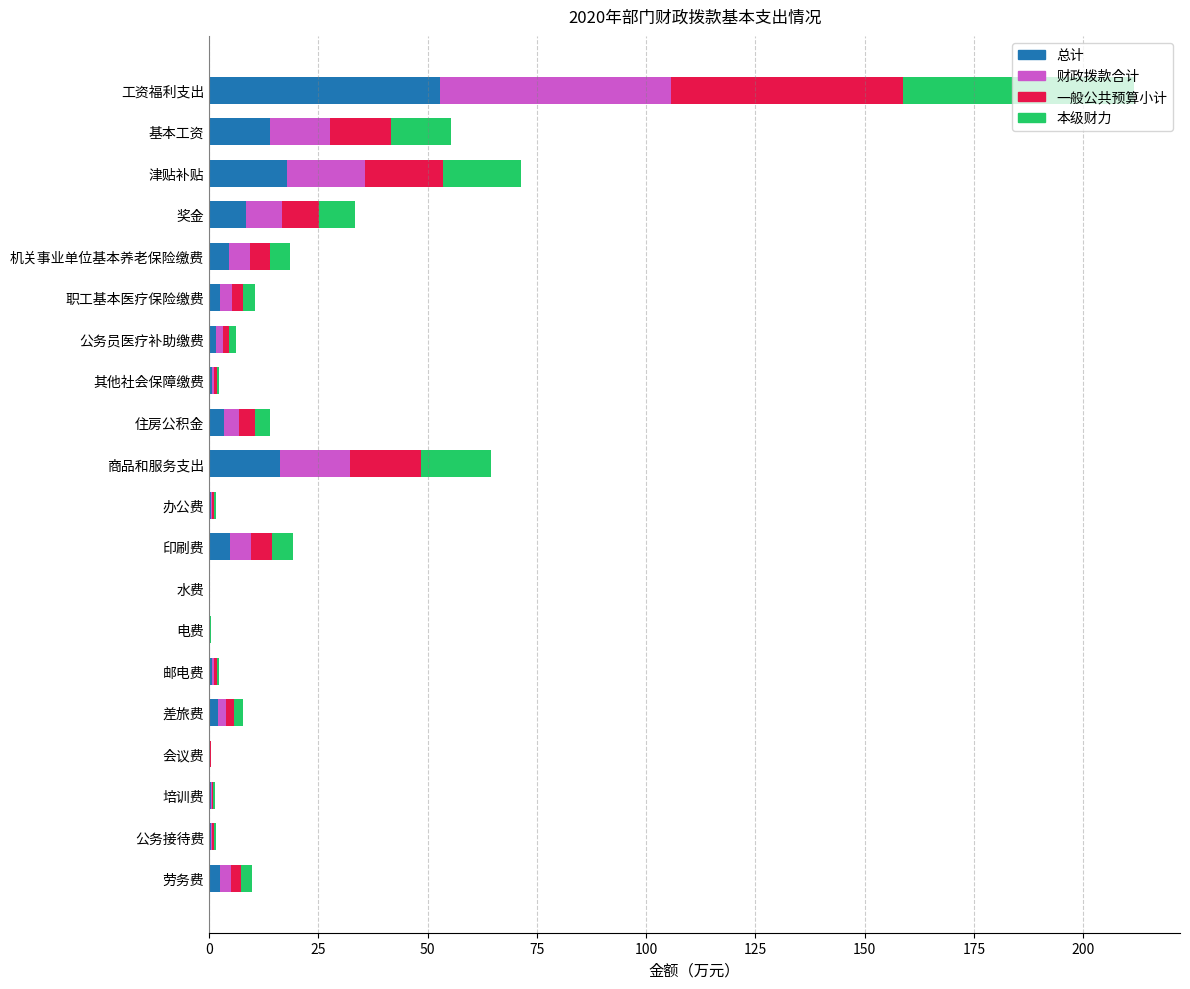

True or false: 总计 has a value of 17.9 at 津贴补贴.

True